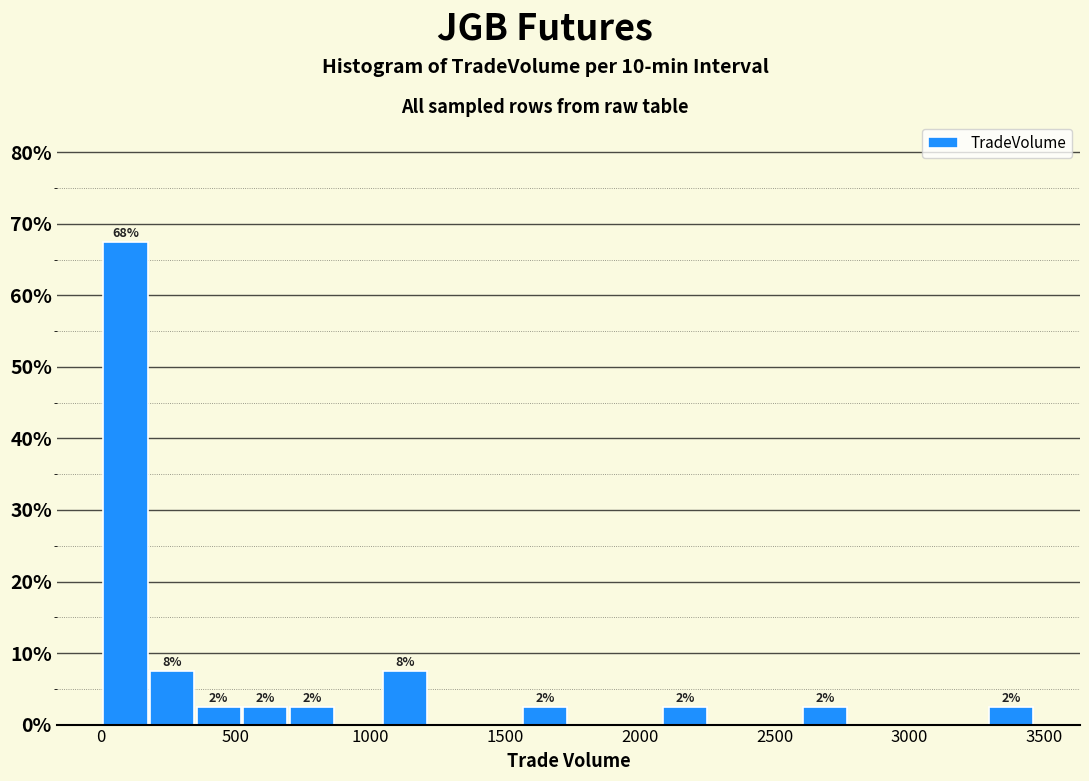

Around what value on the x-axis is the tallest bar? Give the approximate position of its centre, as read against the axis.

100